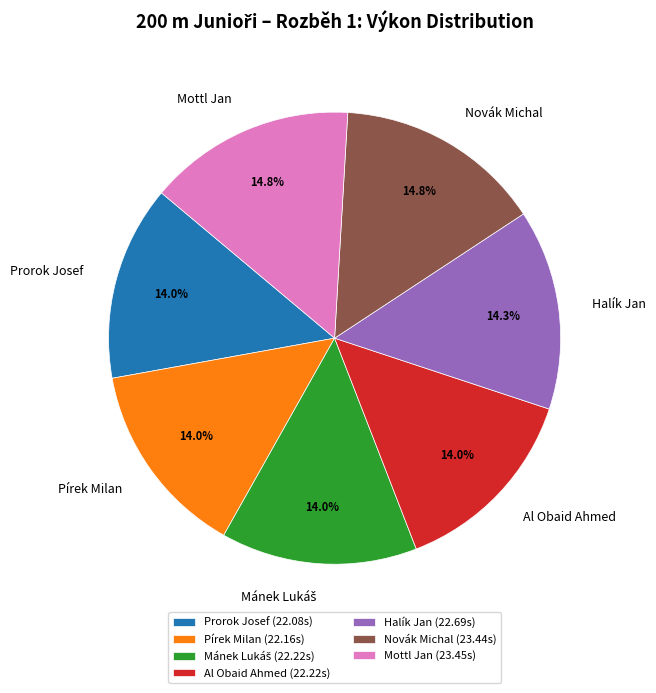

To the nearest percent, what is the combined percentage of Prorok Josef and Halík Jan?

28%